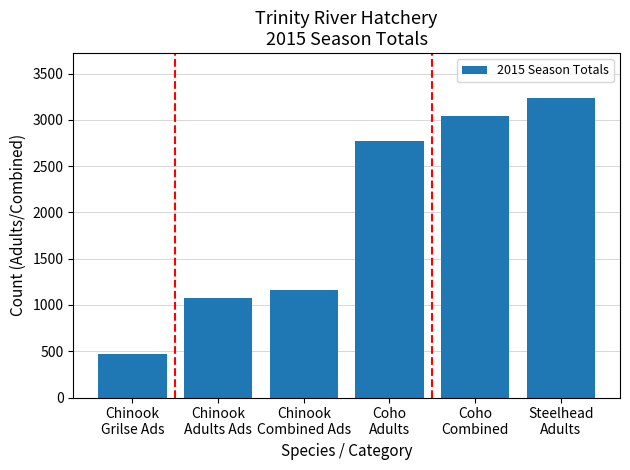

What is the maximum value shown in the chart?

3235